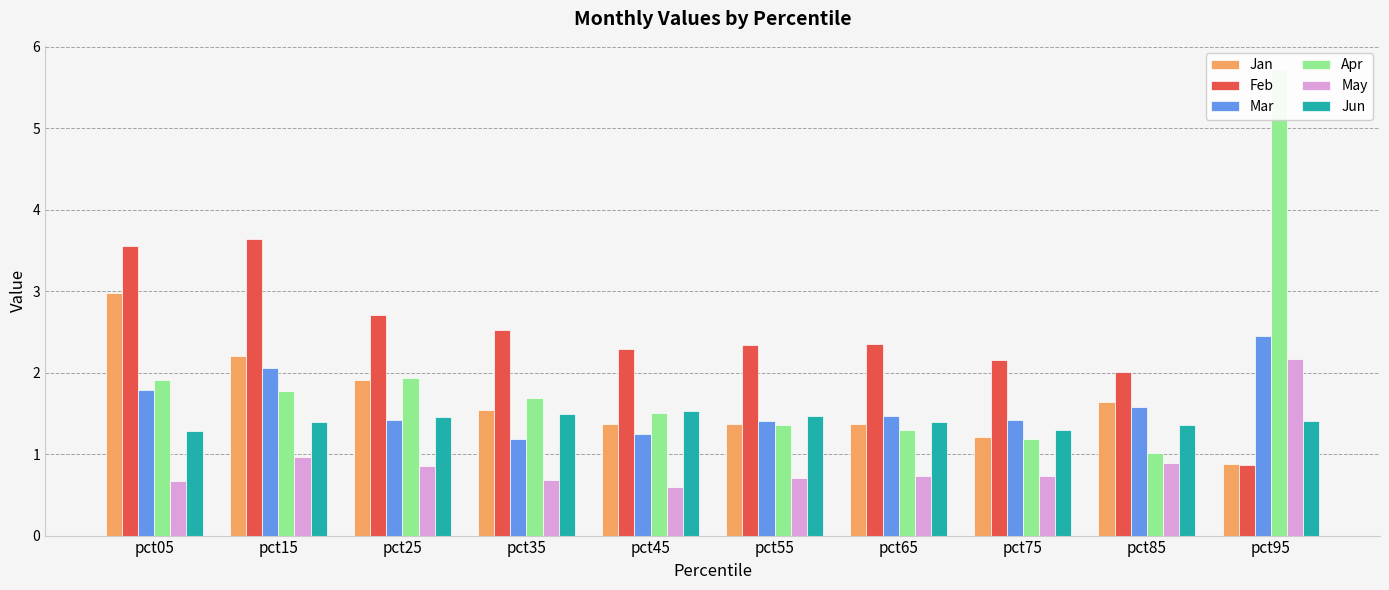

Rank the categories by Jan value from highest to lowest.

pct05, pct15, pct25, pct85, pct35, pct65, pct55, pct45, pct75, pct95